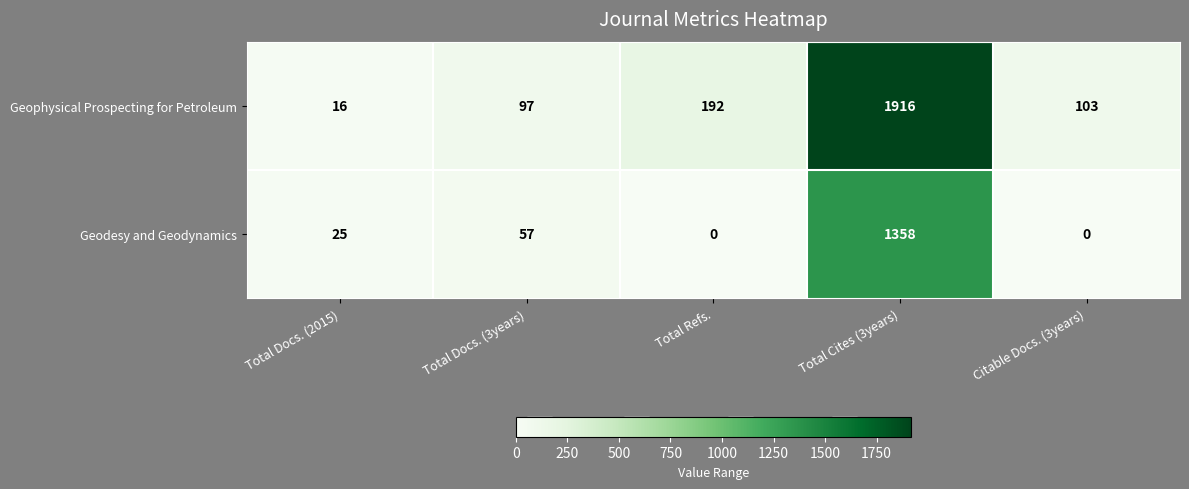

Which series has the largest range (max minus min)?

Geophysical Prospecting for Petroleum